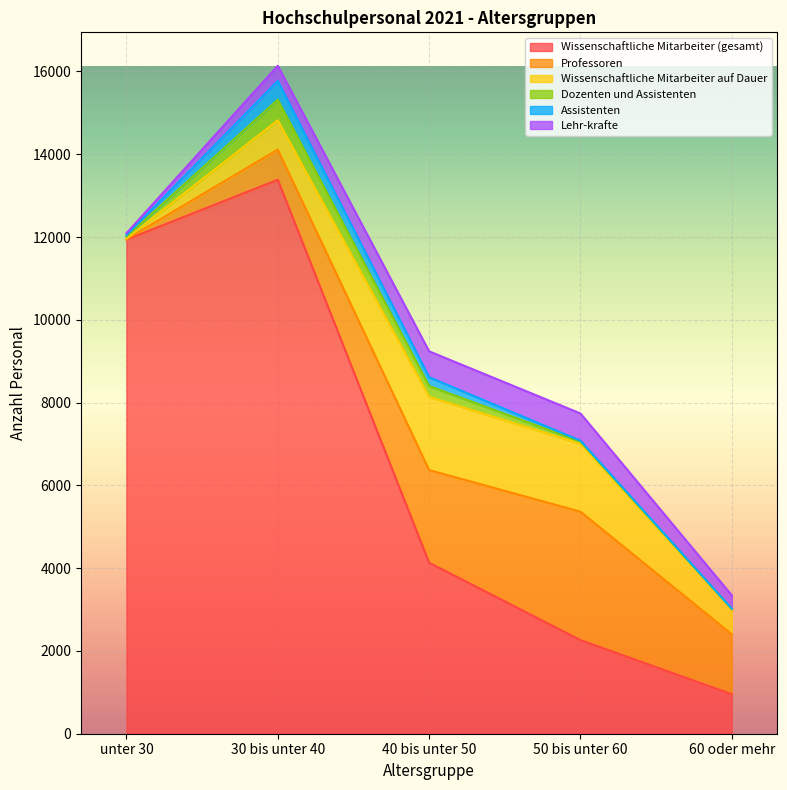

The value of Lehr-krafte at 60 oder mehr is 323. True or false?

True